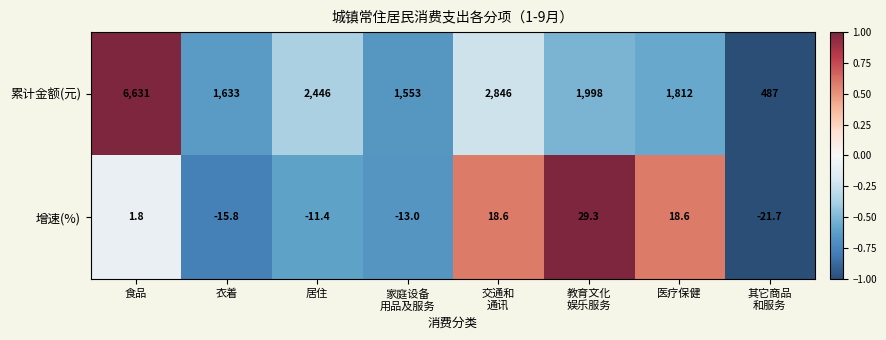

Reading left to right, list all the values displayed in this chart.

累计金额(元): 6631.0	1633.0	2446.0	1553.0	2846.0	1998.0	1812.0	487.0
增速(%): 1.8	-15.8	-11.4	-13.0	18.6	29.3	18.6	-21.7